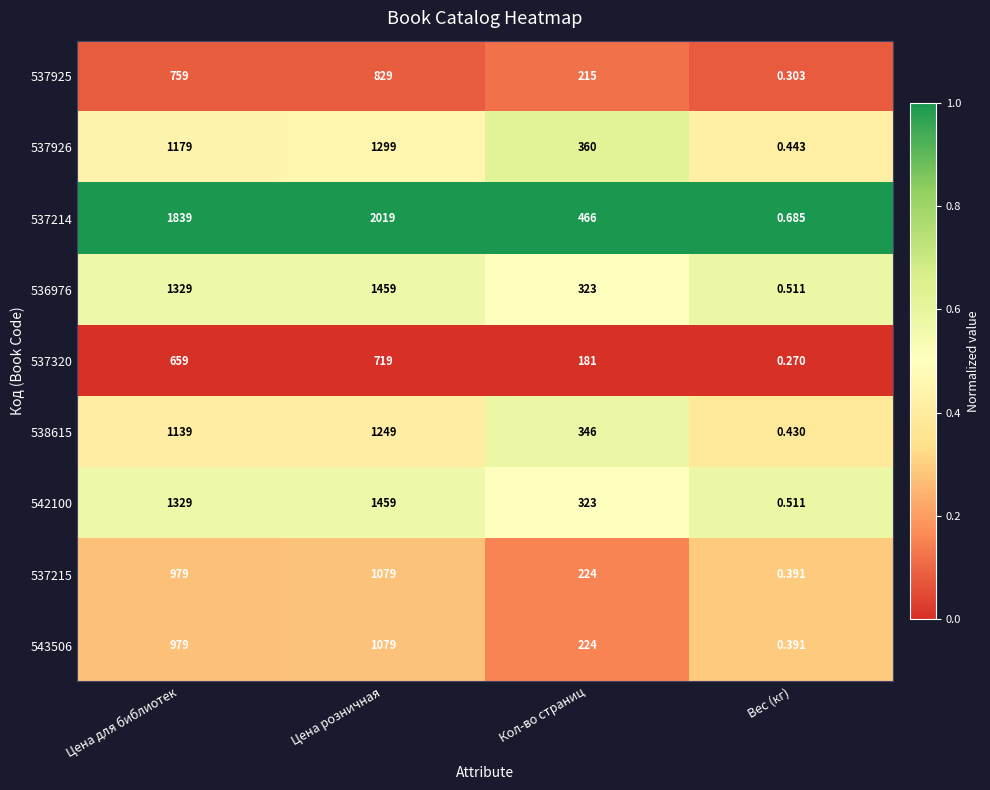

How many series are shown in this chart?

9